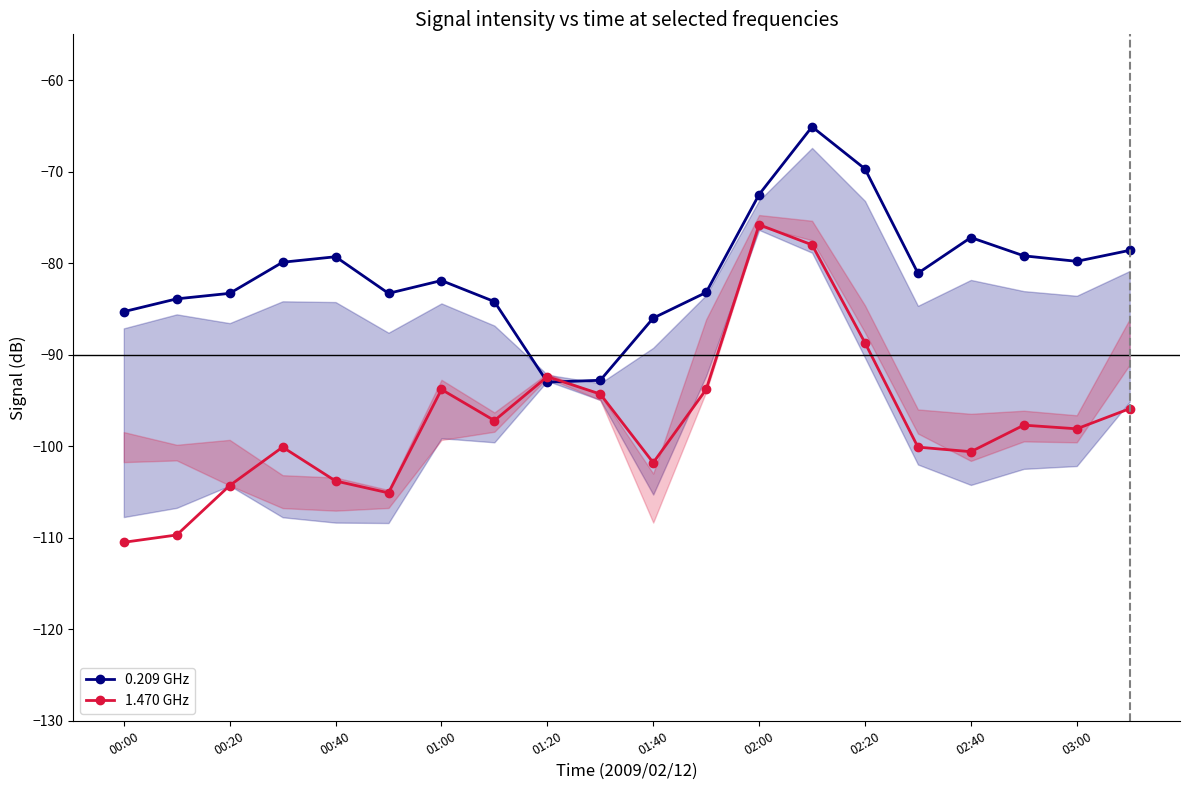

Rank the series by their maximum value, from lowest to highest.

1.470 GHz, 0.209 GHz